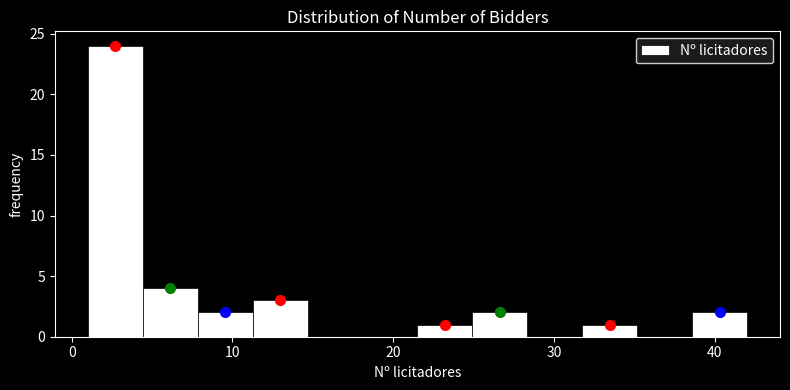

Read against the x-axis, roughly where is the centre of the tallest bar?

3